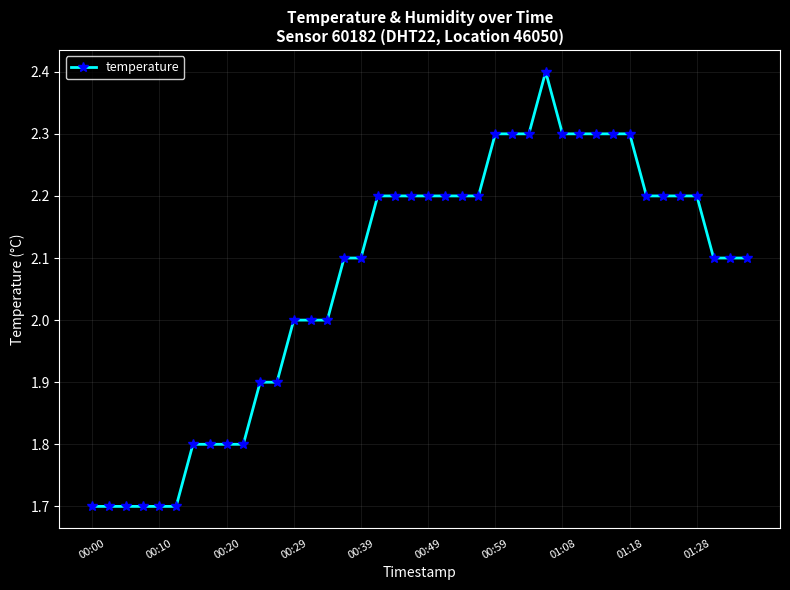

What is the smallest value displayed?

1.7